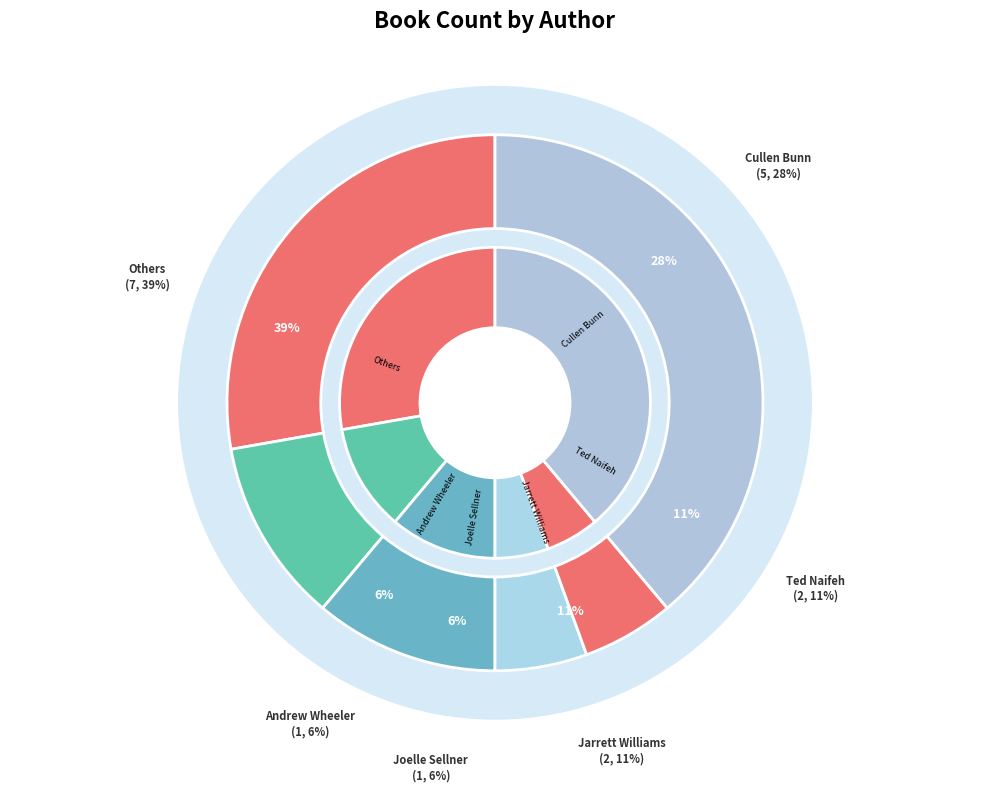

How many segments does this pie chart have?

12